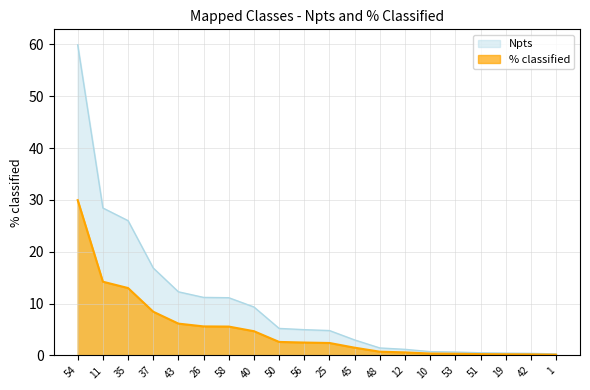

Which has a higher value, 35 or 48?

35